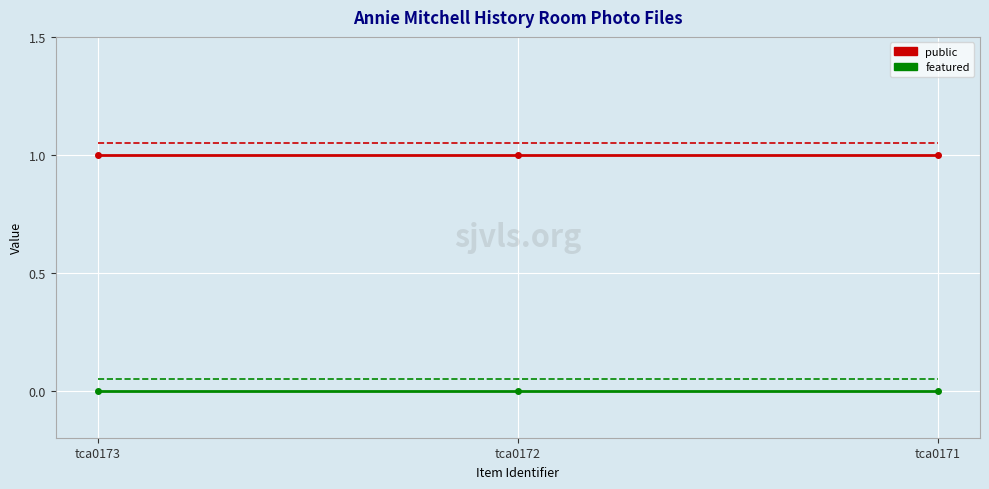

What is the total value across all series at tca0172?

2.1